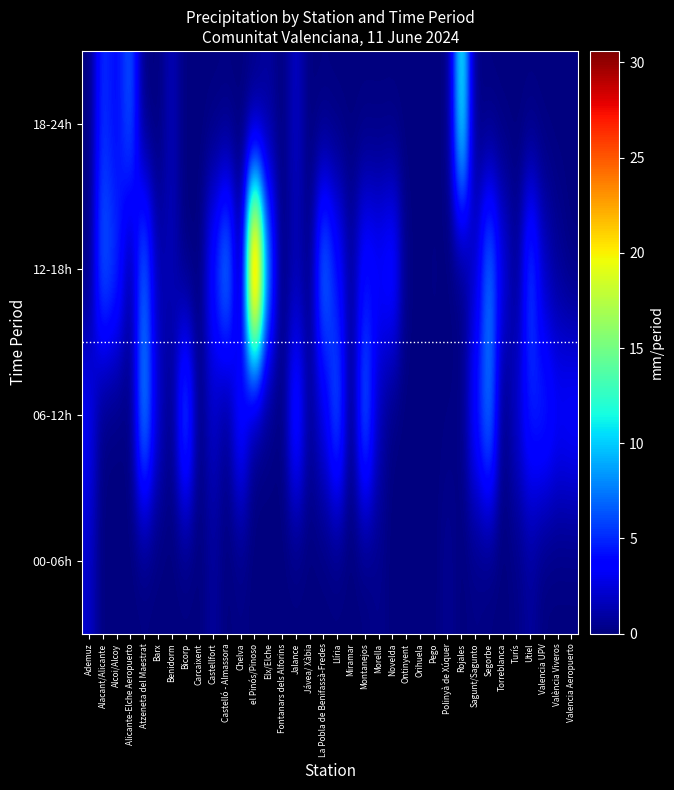

Count the number of data series in this chart.

4